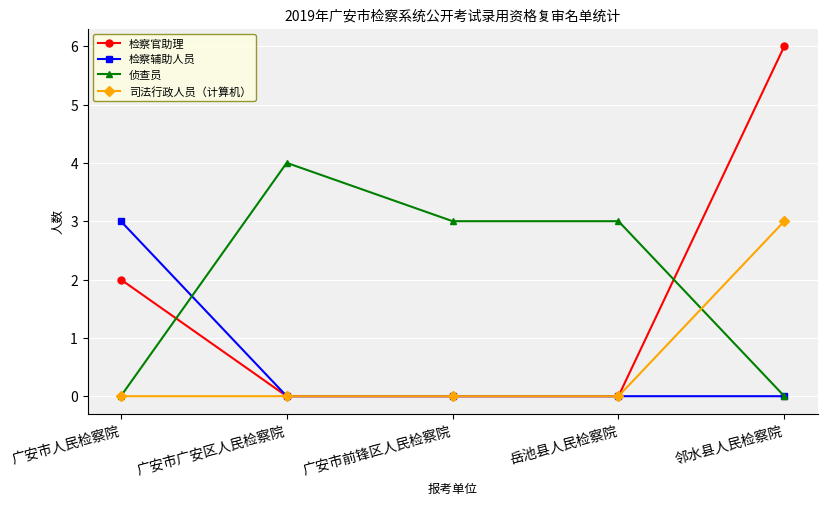

What is the maximum value for 检察辅助人员?

3